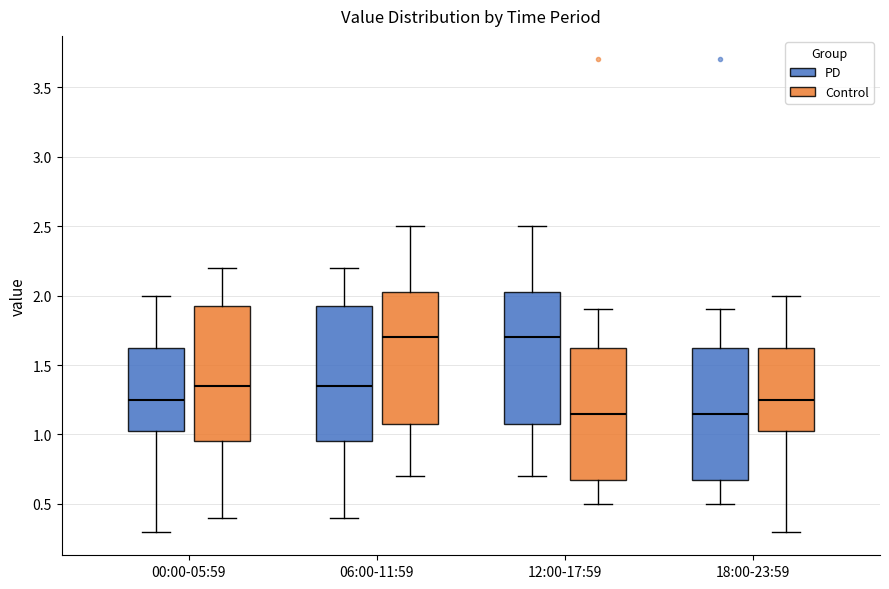

Reading left to right, transcribe this box plot: for each box, give where its median line is, the range the box spans, and where its two whiskers end, as read against the y-axis. The values are not printed on the chart, so give them approximately, as read against the axis.

00:00-05:59 (PD): median 1.25, box 1.05 to 1.65, whiskers 0.30 to 2.00
00:00-05:59 (Control): median 1.35, box 0.95 to 1.95, whiskers 0.40 to 2.20
06:00-11:59 (PD): median 1.35, box 0.95 to 1.95, whiskers 0.40 to 2.20
06:00-11:59 (Control): median 1.70, box 1.10 to 2.05, whiskers 0.70 to 2.50
12:00-17:59 (PD): median 1.70, box 1.10 to 2.05, whiskers 0.70 to 2.50
12:00-17:59 (Control): median 1.15, box 0.70 to 1.65, whiskers 0.50 to 1.90
18:00-23:59 (PD): median 1.15, box 0.70 to 1.65, whiskers 0.50 to 1.90
18:00-23:59 (Control): median 1.25, box 1.05 to 1.65, whiskers 0.30 to 2.00